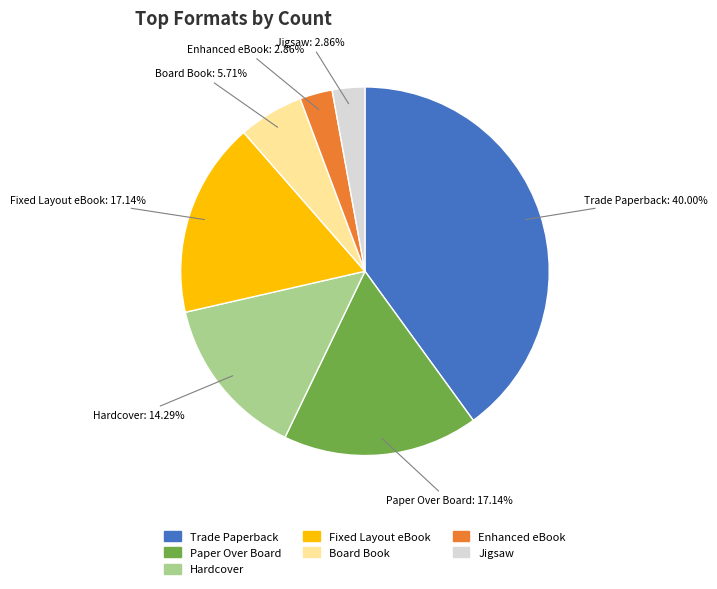

Is there any slice that represents more than half of the pie?

No